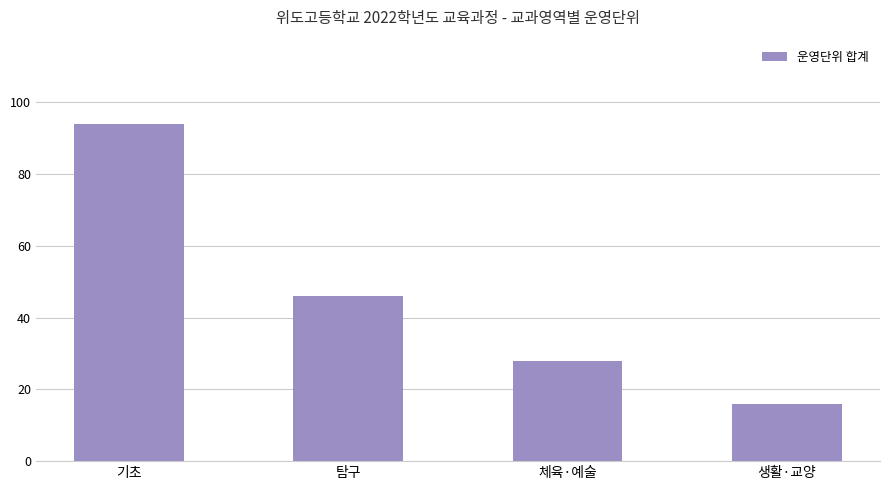

At which label is the value closest to 55?

탐구